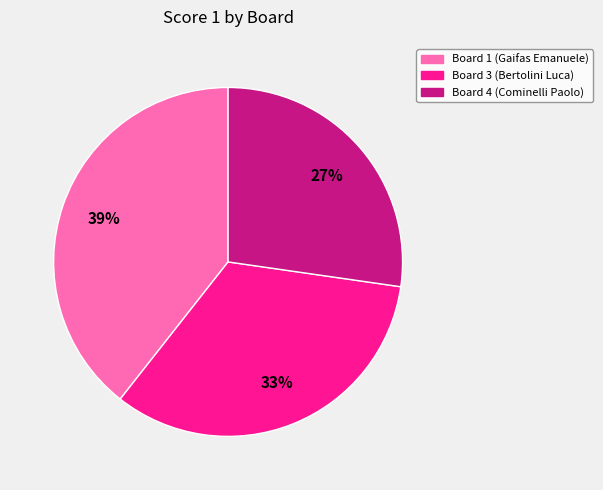

Does any single category account for the majority?

No